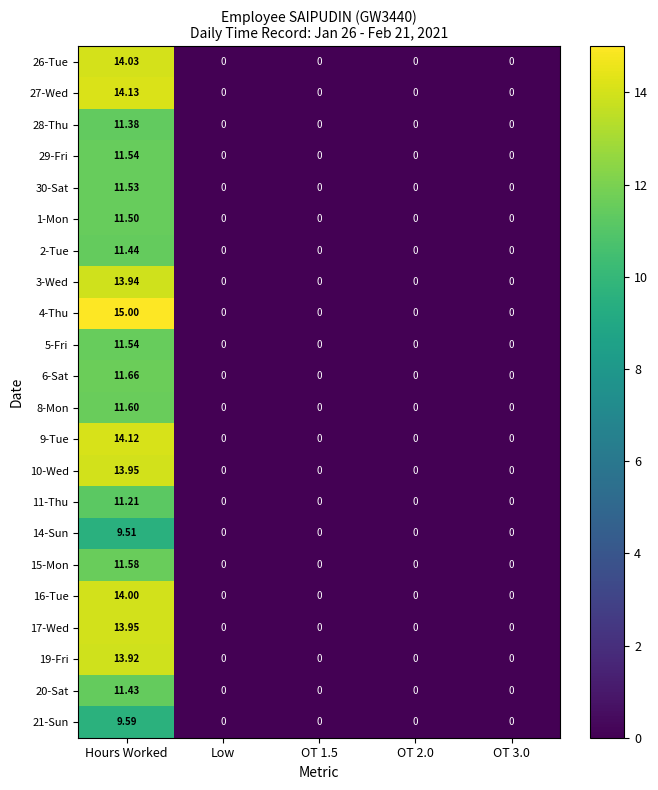

Which series has the largest total across all categories?

4-Thu